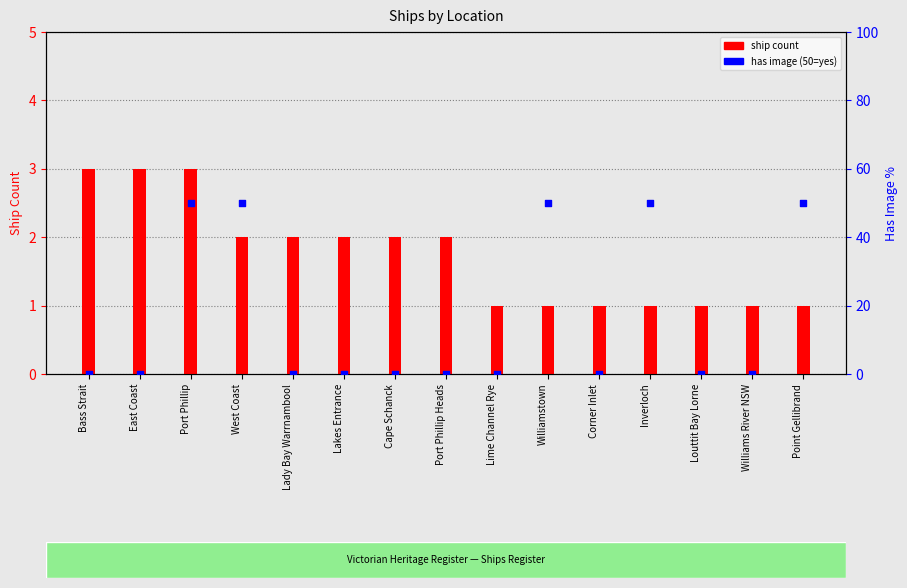

Which series reaches the minimum Y coordinate?

has image (50=yes)